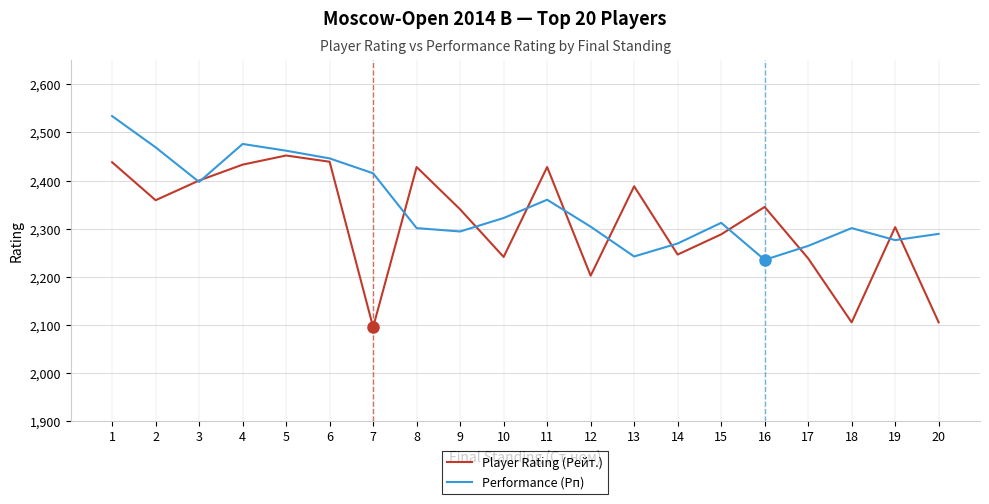

What is the sum of the Player Rating (Рейт.) values at 11 and 15?

4716